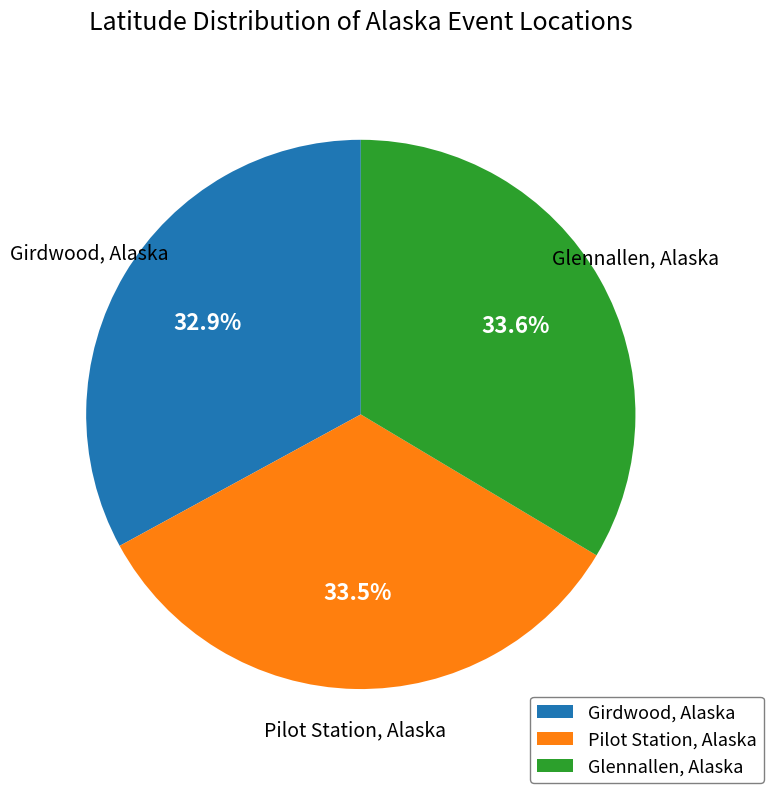

The Girdwood, Alaska slice represents 48% of the pie. True or false?

False